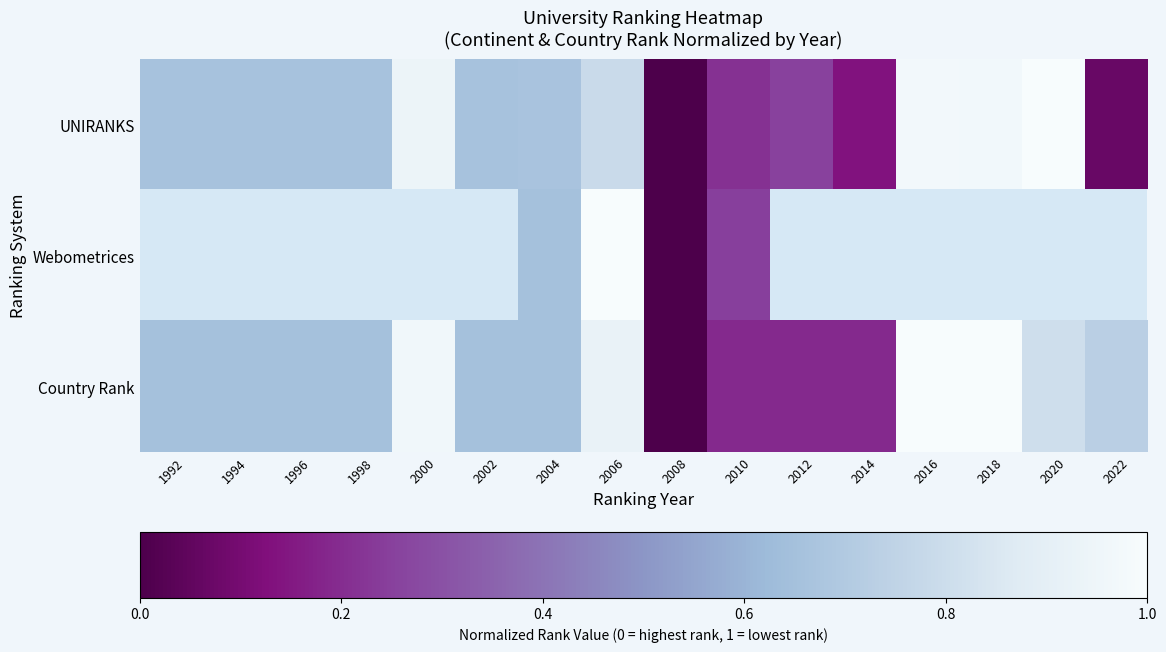

Which category has the highest value across all series?

2020